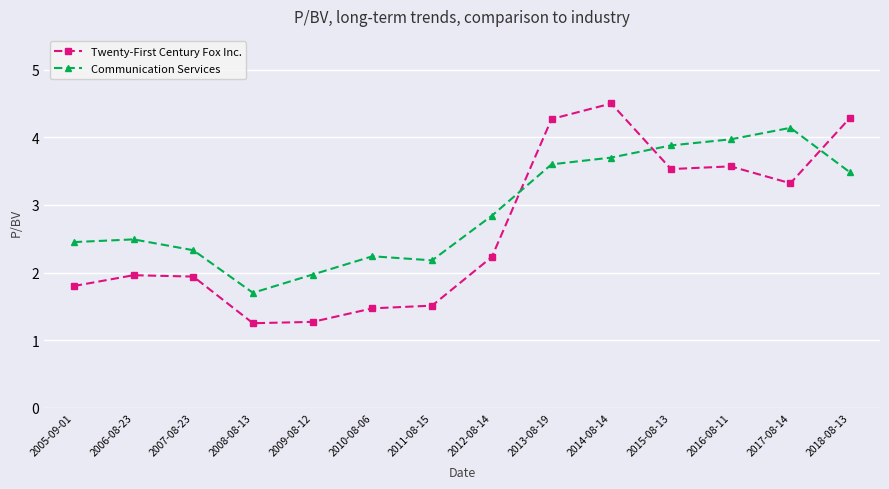

List the series in order of their peak value, lowest first.

Communication Services, Twenty-First Century Fox Inc.